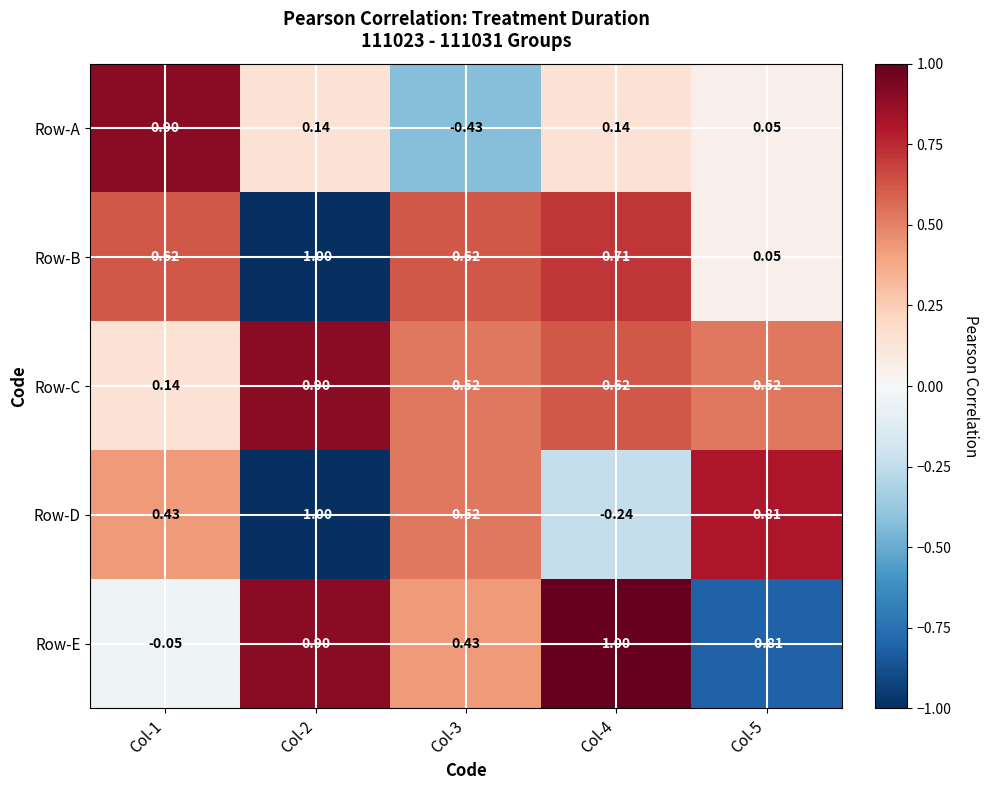

Is the value of Row-A at Col-1 greater than the value of Row-D at Col-2?

Yes